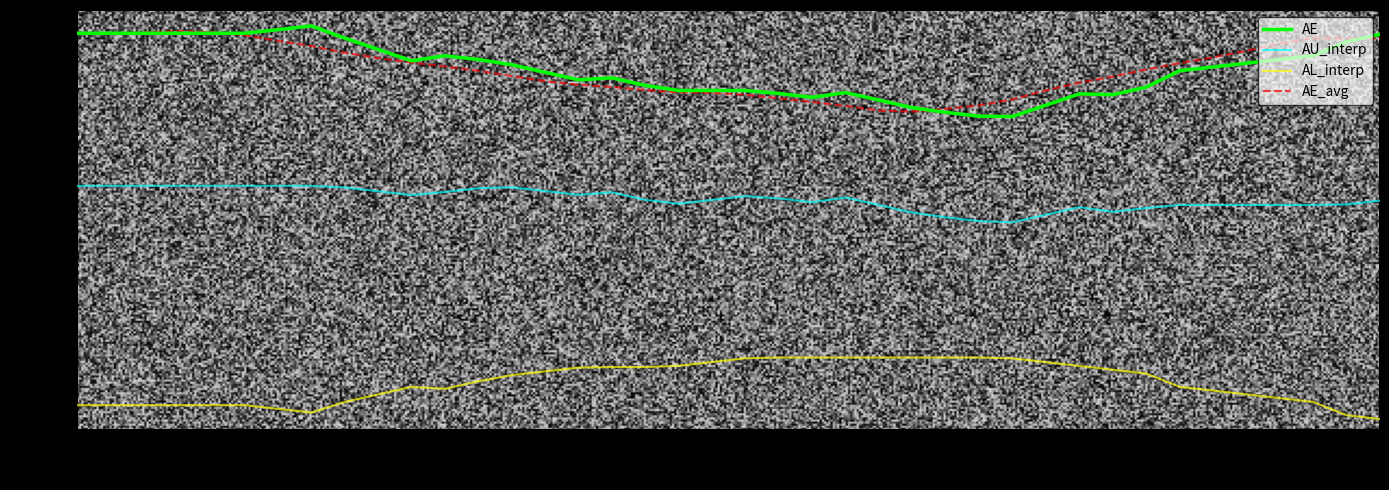

Reading left to right, what are all the values shown in this chart?

AE: 434.0	434.0	434.0	434.0	434.0	434.0	441.1	448.5	424.4	402.0	379.6	389.5	382.0	371.7	356.8	341.8	345.7	330.8	320.8	320.8	320.8	314.7	307.3	316.6	301.6	286.7	277.4	269.9	269.3	291.7	314.1	312.4	327.4	359.8	367.3	374.8	382.3	389.7	417.1	432.0
AU_interp: 132.1	132.1	132.1	132.1	132.1	132.1	132.1	132.1	128.9	121.4	113.9	119.9	127.4	129.3	121.8	114.3	119.3	104.4	96.8	104.3	111.7	107.2	99.7	109.0	94.1	79.1	69.8	62.4	60.0	75.0	89.9	80.7	88.2	94.3	94.3	94.3	94.3	94.3	95.3	102.8
AL_interp: -301.9	-301.9	-301.9	-301.9	-301.9	-301.9	-309.0	-316.5	-295.5	-280.6	-265.6	-269.5	-254.6	-242.5	-235.0	-227.5	-226.4	-226.4	-224.0	-216.5	-209.0	-207.5	-207.5	-207.5	-207.5	-207.5	-207.5	-207.5	-209.3	-216.7	-224.2	-231.7	-239.2	-265.5	-273.0	-280.4	-287.9	-295.4	-321.7	-329.2
AE_avg: 434.0	434.0	435.4	438.3	436.4	430.0	419.1	408.8	395.5	385.0	375.9	368.4	359.6	349.4	339.2	332.0	327.8	321.6	316.9	316.0	312.2	305.4	297.9	290.4	281.0	279.0	284.5	291.5	303.0	321.1	336.2	348.3	362.3	374.8	386.2	399.2	413.6	424.1	424.1	424.1